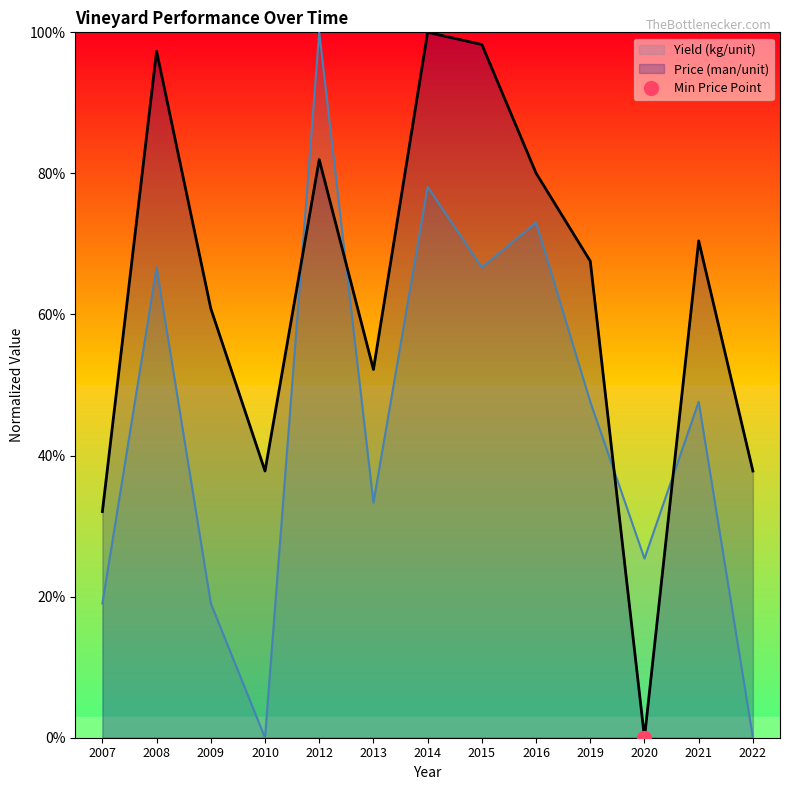

At how many categories does at least one series exceed 88?

4